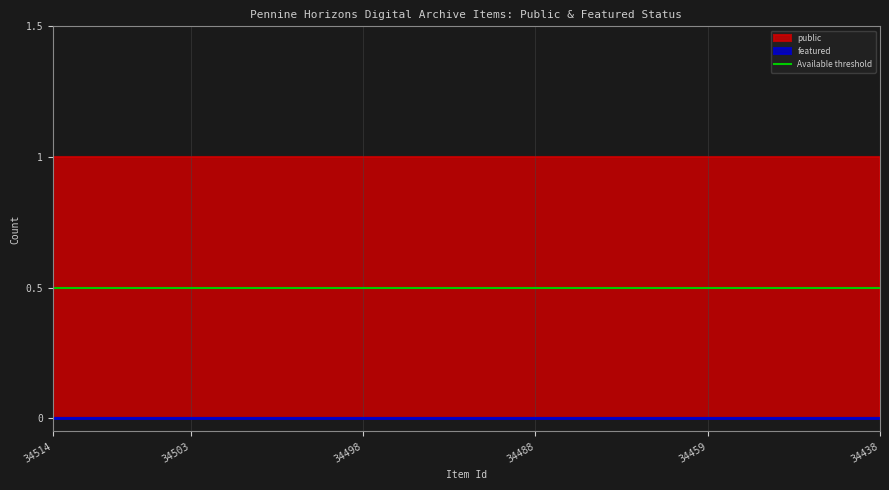

At which category does the chart reach its minimum across all series?

34514